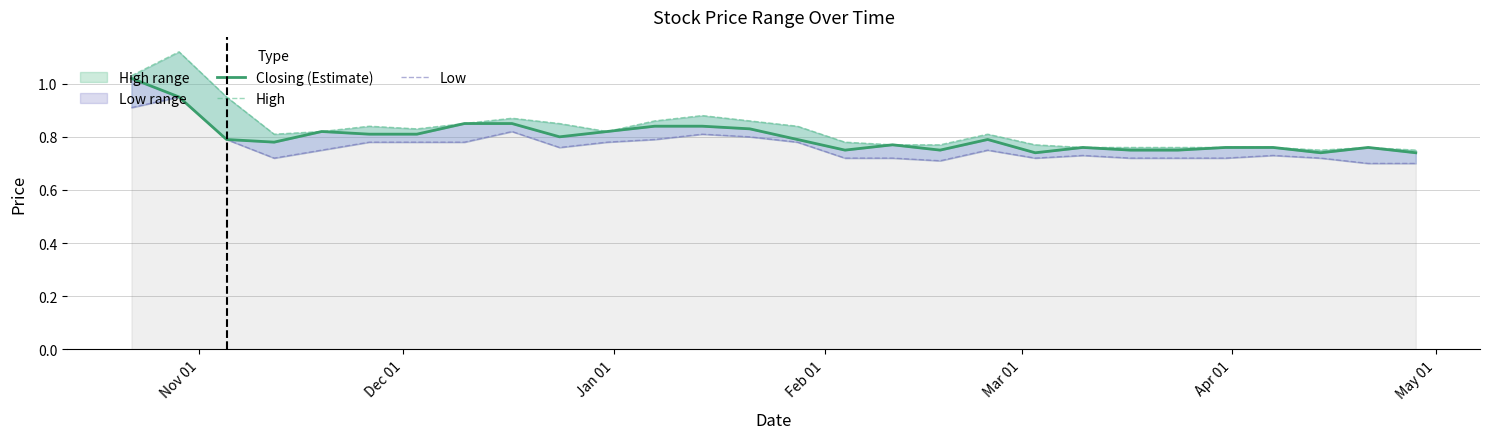

True or false: Low and High cross at least once.

False